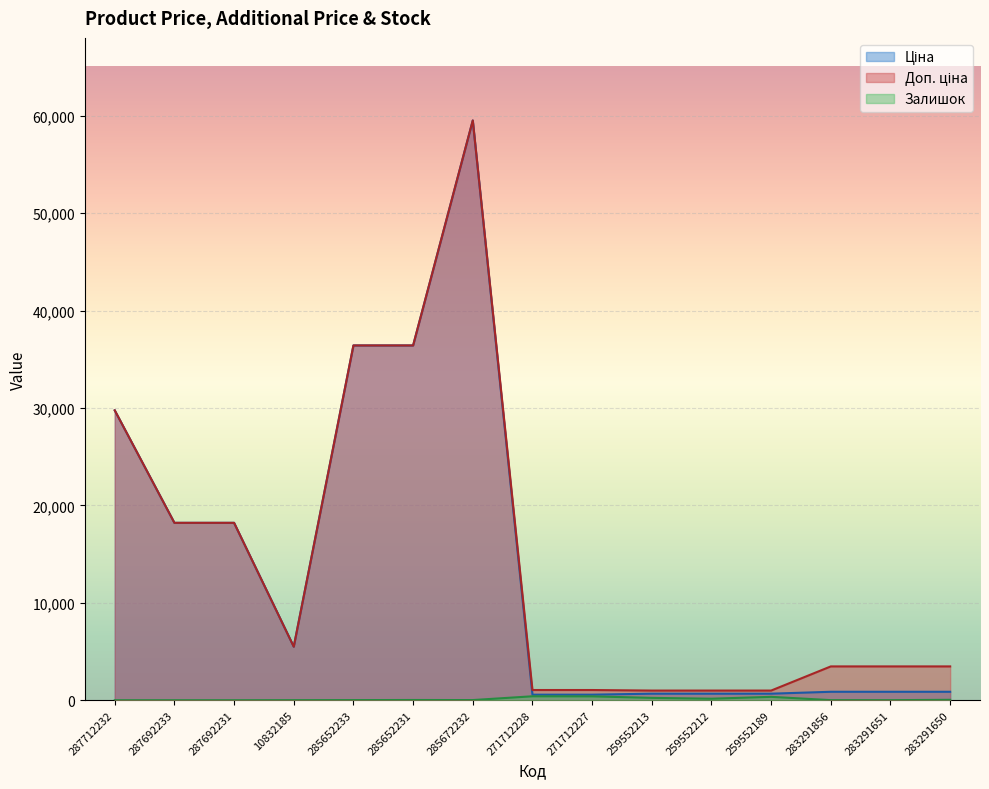

Is the value of Залишок at 283291856 greater than the value of Ціна at 259552213?

No